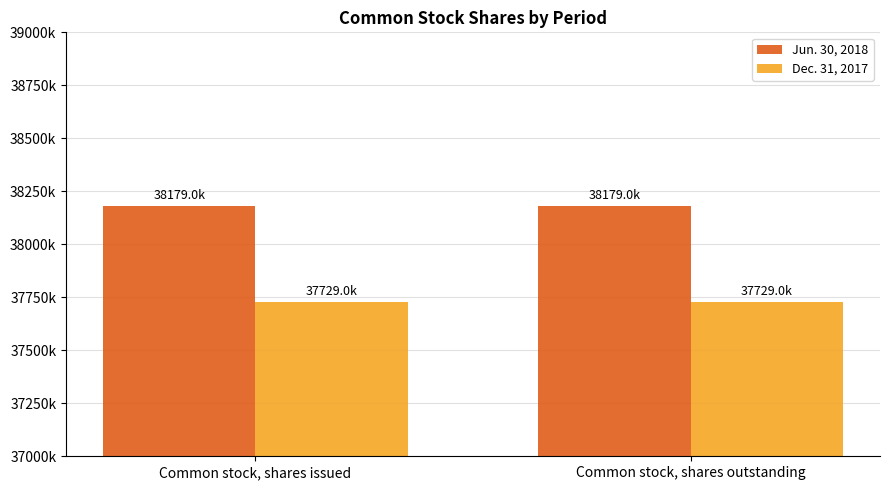

List the series in order of their peak value, lowest first.

Dec. 31, 2017, Jun. 30, 2018